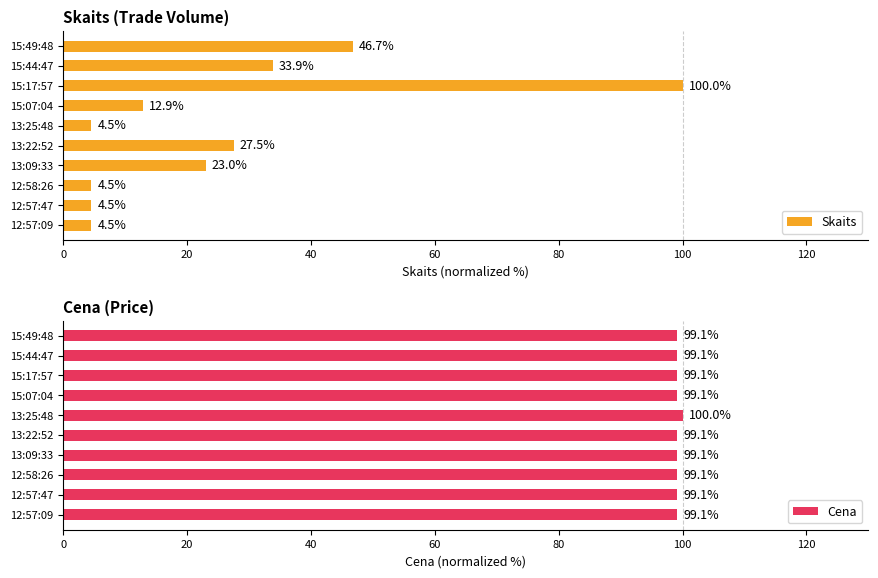

What is the minimum value for Skaits?

4.5